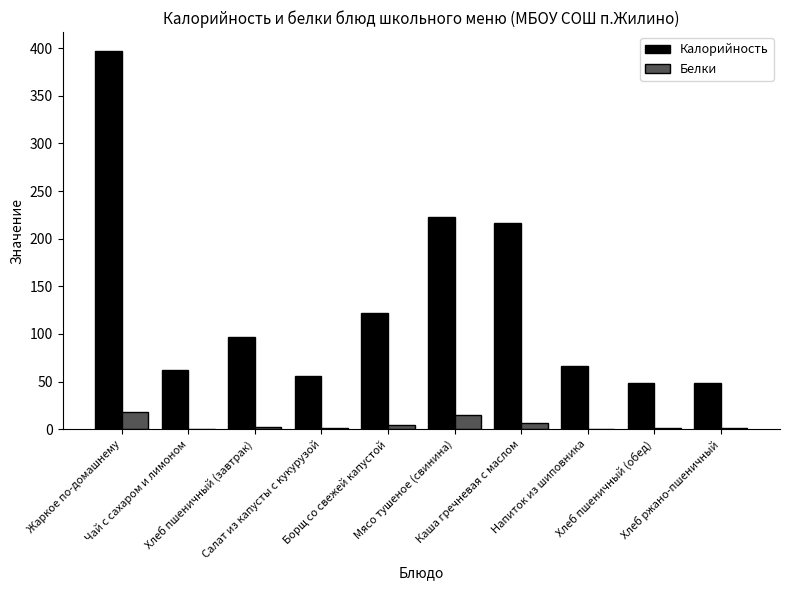

What is the greatest value displayed?

396.9